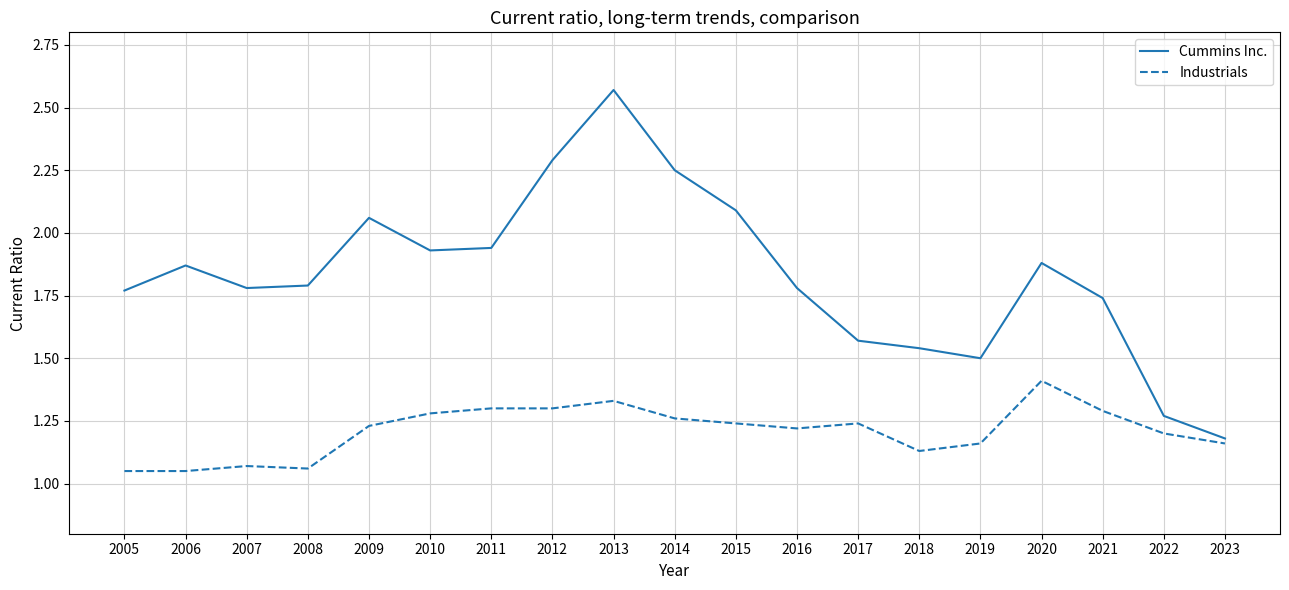

Which series has the largest total across all categories?

Cummins Inc.